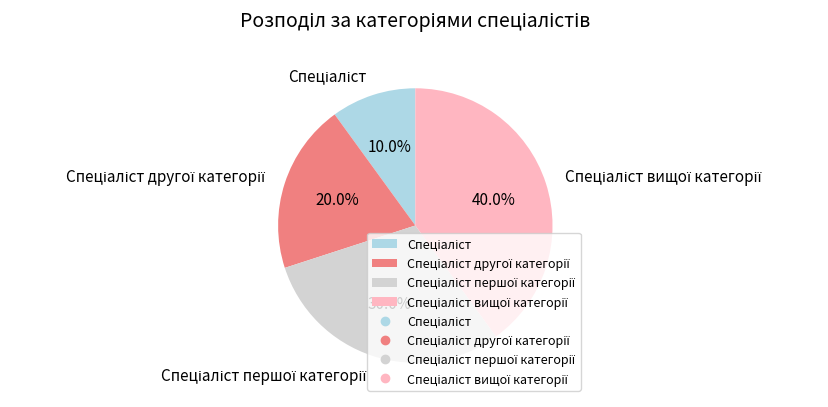

To the nearest percent, what is the average slice percentage?

25%